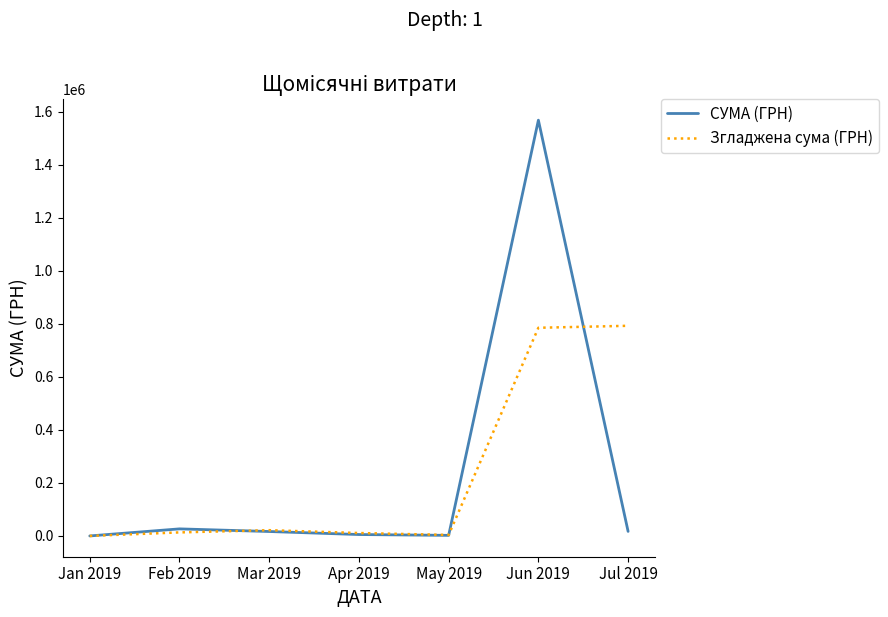

How many series are shown in this chart?

2